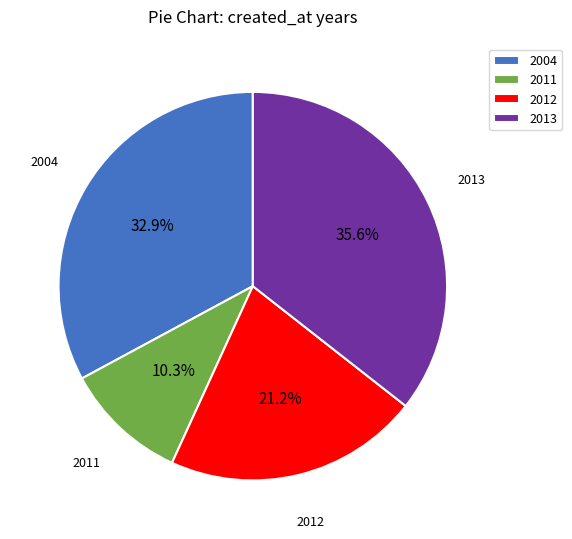

Between 2012 and 2013, which is larger?

2013